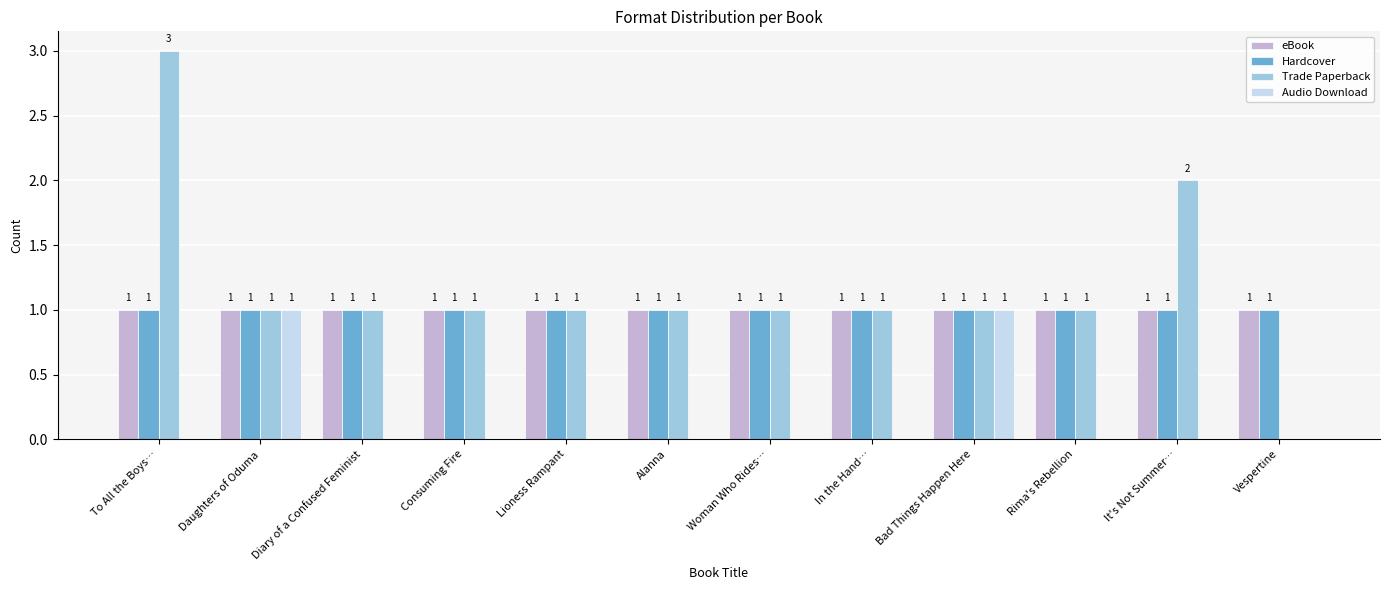

Reading left to right, extract all data points from this chart.

eBook: 1	1	1	1	1	1	1	1	1	1	1	1
Hardcover: 1	1	1	1	1	1	1	1	1	1	1	1
Trade Paperback: 3	1	1	1	1	1	1	1	1	1	2	0
Audio Download: 0	1	0	0	0	0	0	0	1	0	0	0